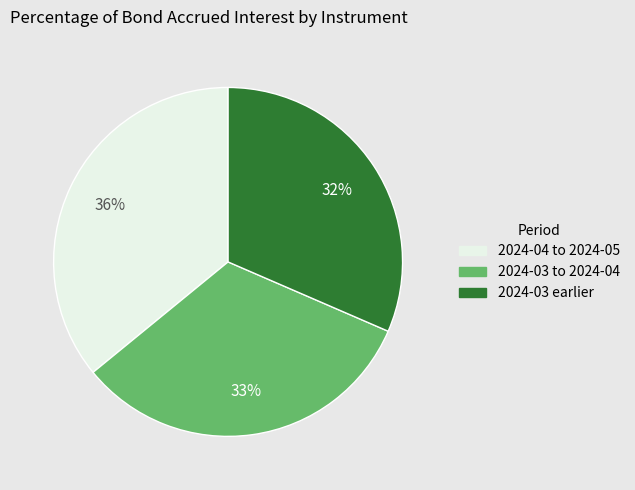

To the nearest percent, what portion does 2024-03 earlier represent?

32%